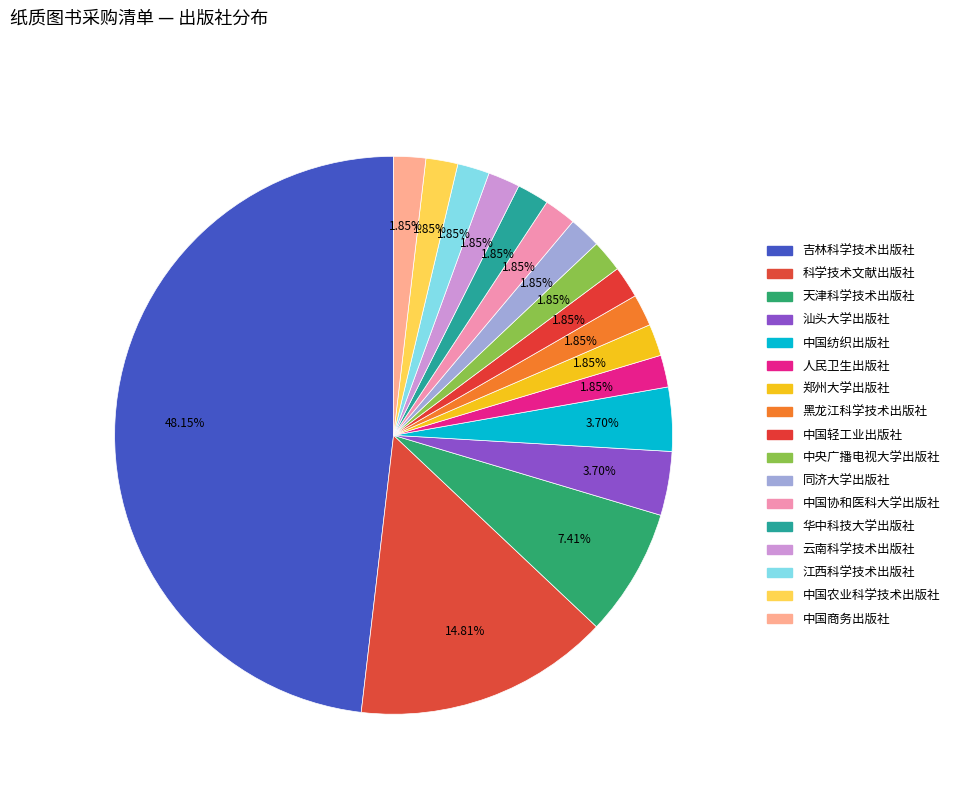

How many segments does this pie chart have?

17